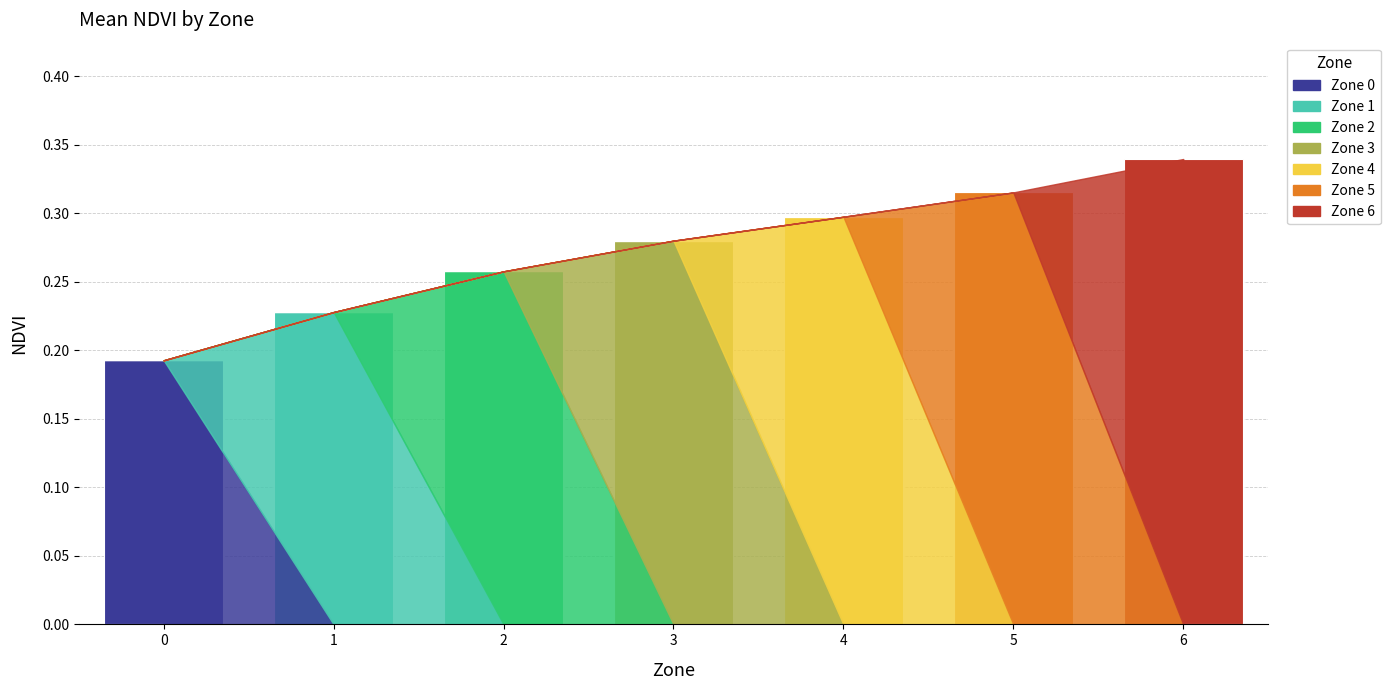

Are the bars grouped side by side (vs. stacked)?

No